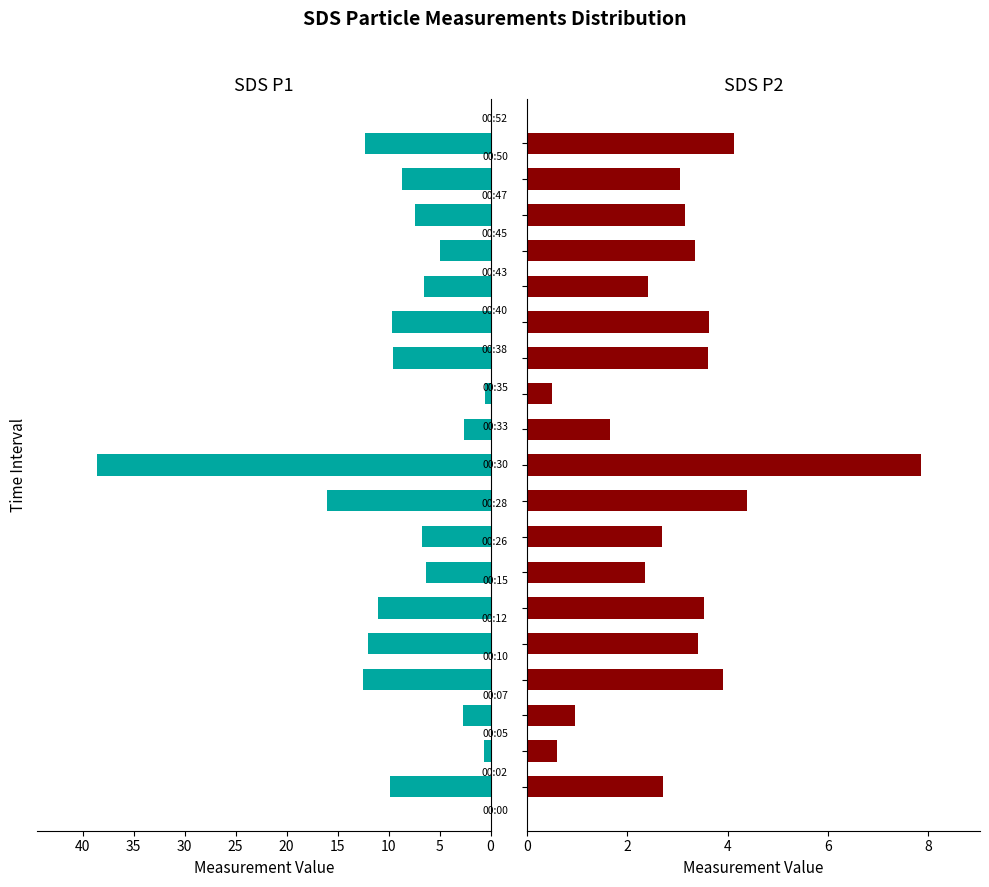

The SDS_P2 series shows 0.3 at 11. True or false?

False